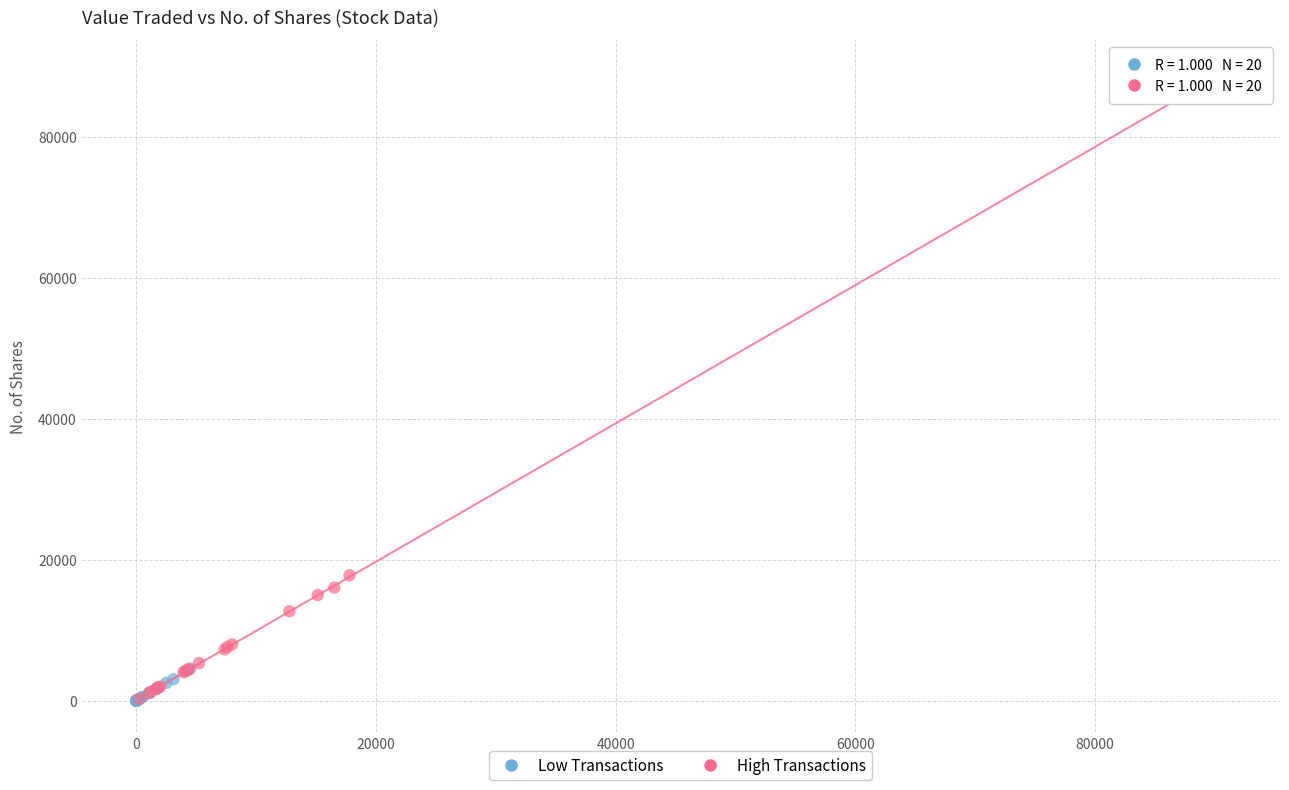

Which series has the largest Y range (max minus min)?

High Transactions